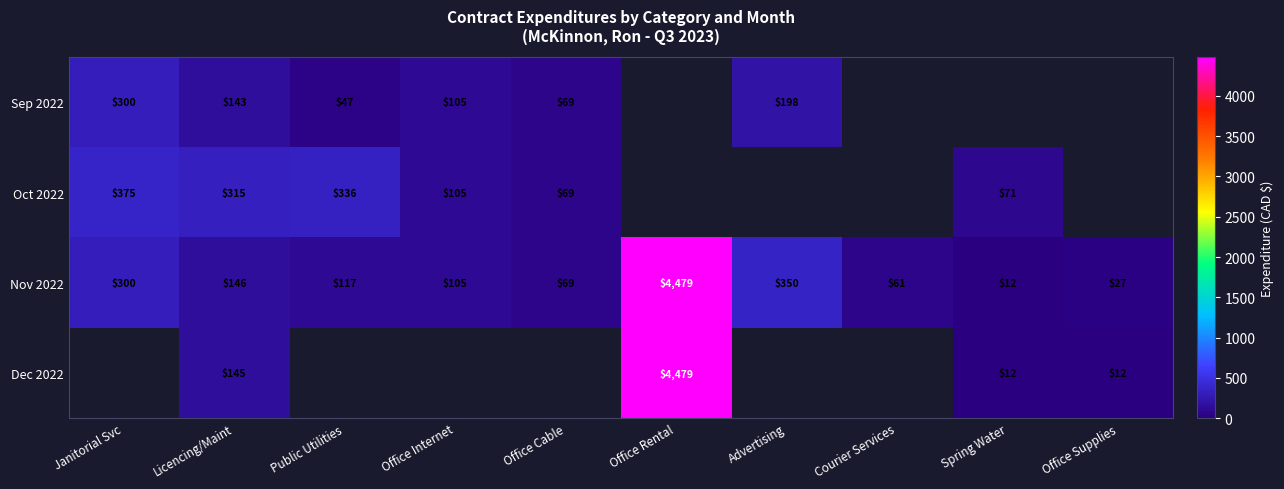

What is the approximate value of Nov 2022 at Advertising?

350